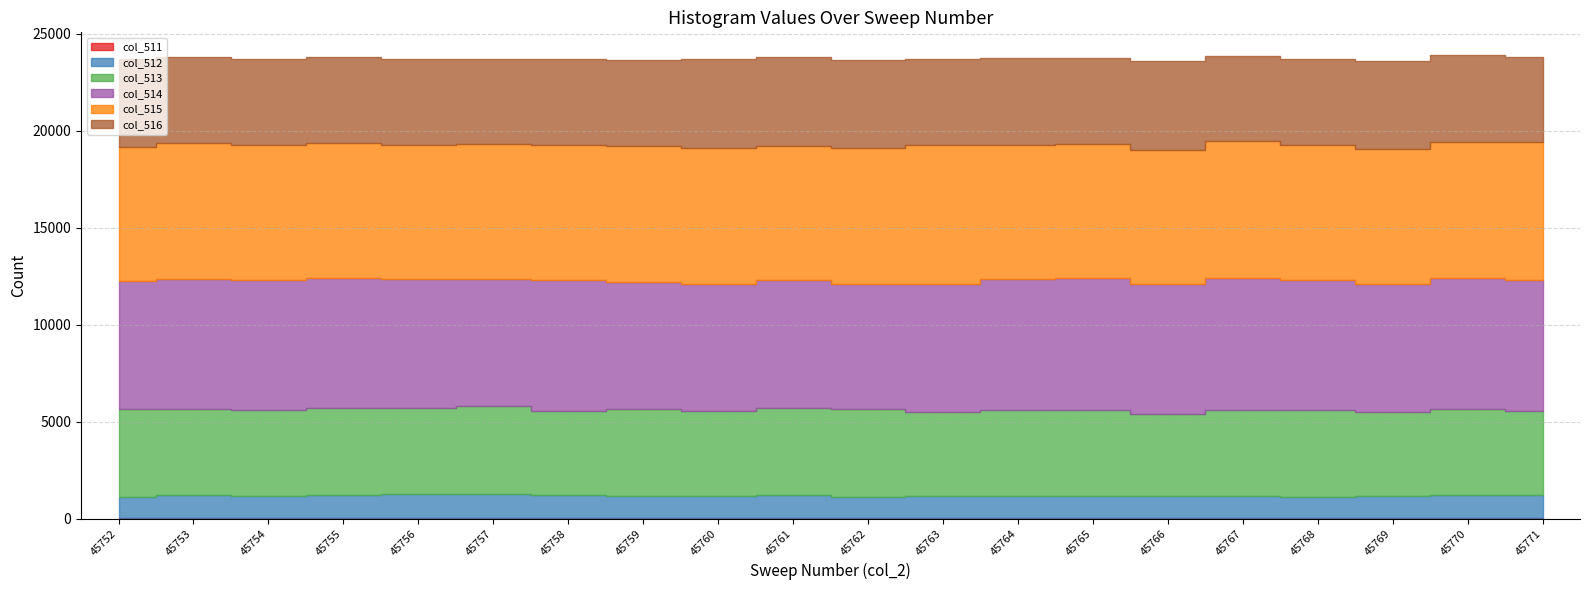

True or false: col_511 and col_513 intersect in this chart.

False